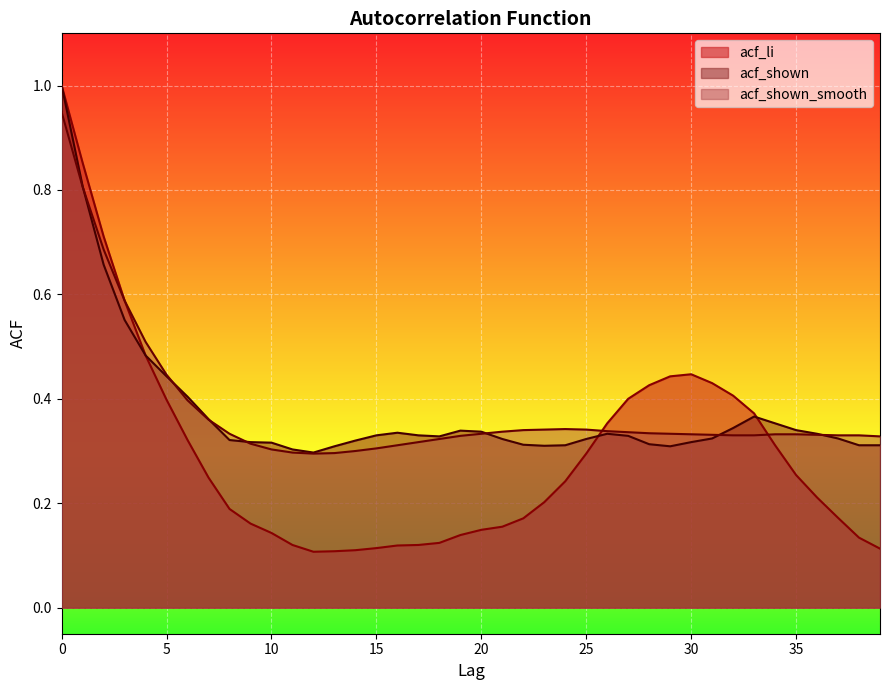

Between 38 and 32, which is larger?

32